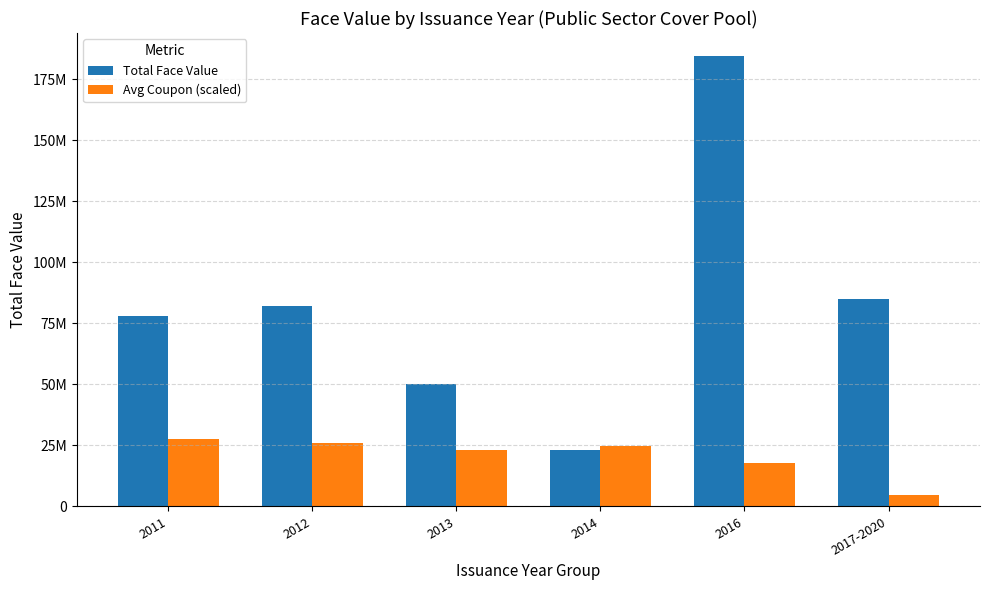

What is the label of the 6th bar from the right?

2011